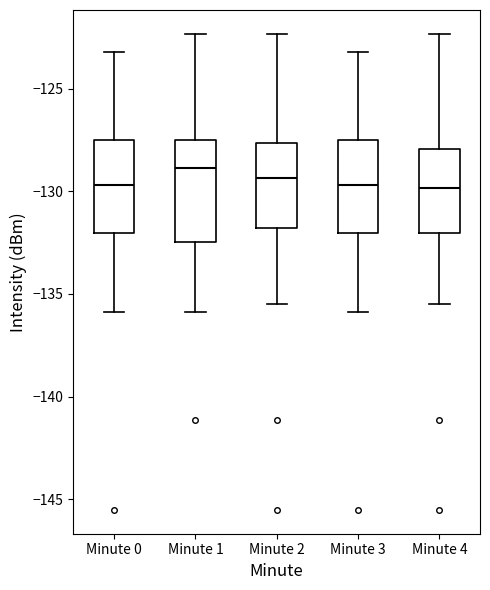

Reading left to right, read every box against the y-axis: the position of its median line, the range the box covers, and the ends of its whiskers. The values are not printed on the chart, so give them approximately, as read against the axis.

Minute 0: median -129.5, box -132.0 to -127.5, whiskers -136.0 to -123.0
Minute 1: median -129.0, box -132.5 to -127.5, whiskers -136.0 to -122.5
Minute 2: median -129.5, box -132.0 to -127.5, whiskers -135.5 to -122.5
Minute 3: median -129.5, box -132.0 to -127.5, whiskers -136.0 to -123.0
Minute 4: median -130.0, box -132.0 to -128.0, whiskers -135.5 to -122.5